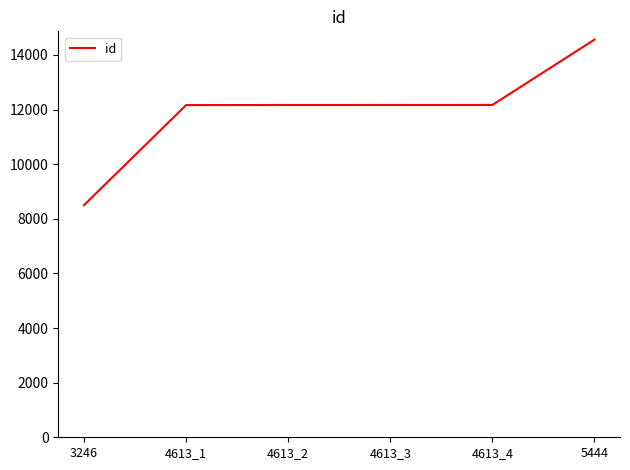

What is the change in value from 3246 to 4613_3?

+3666